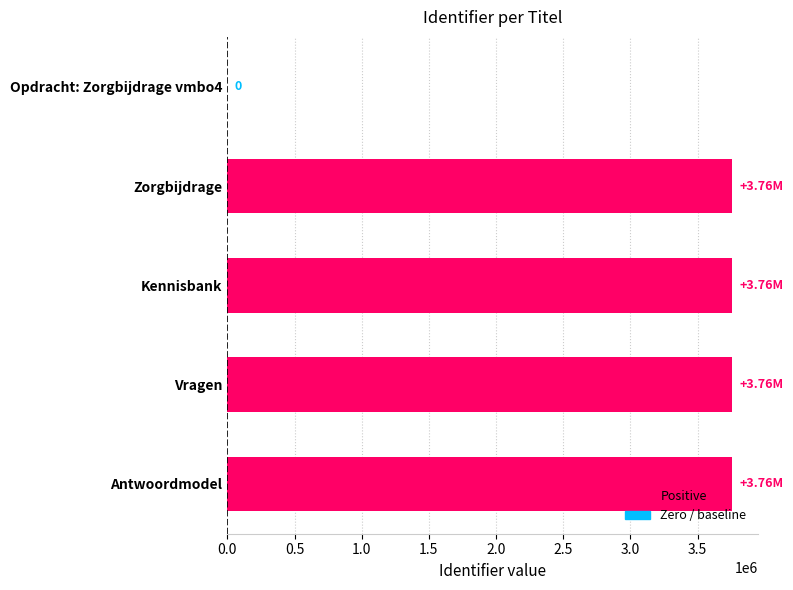

Where is the data nearest to the value 1879360?

Zorgbijdrage